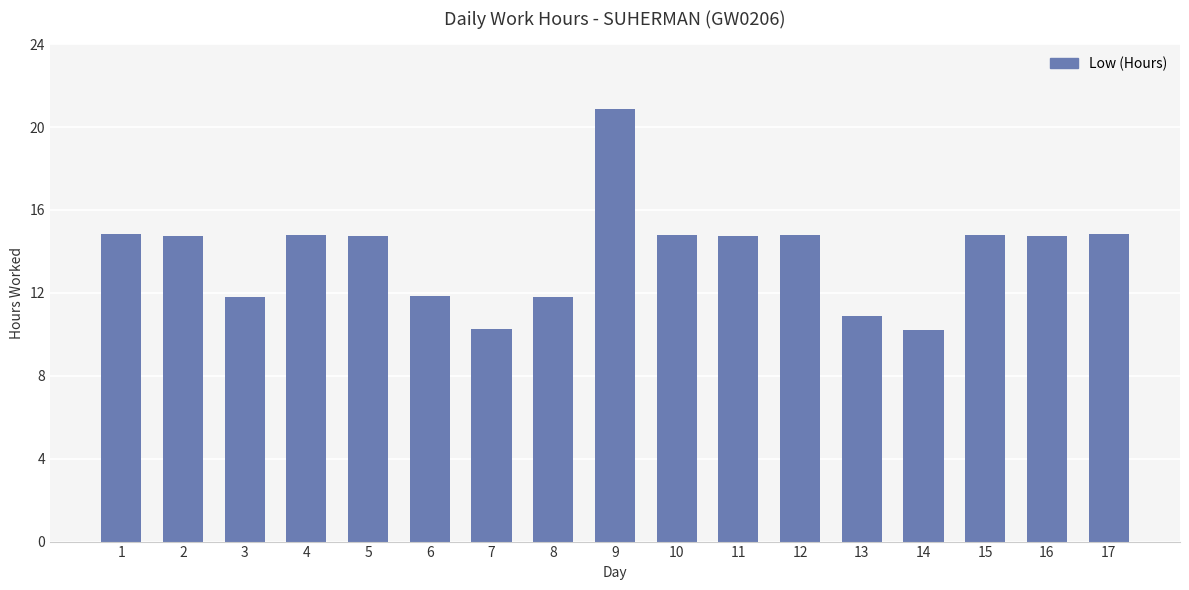

What is the value of the 16th bar from the left?

14.7